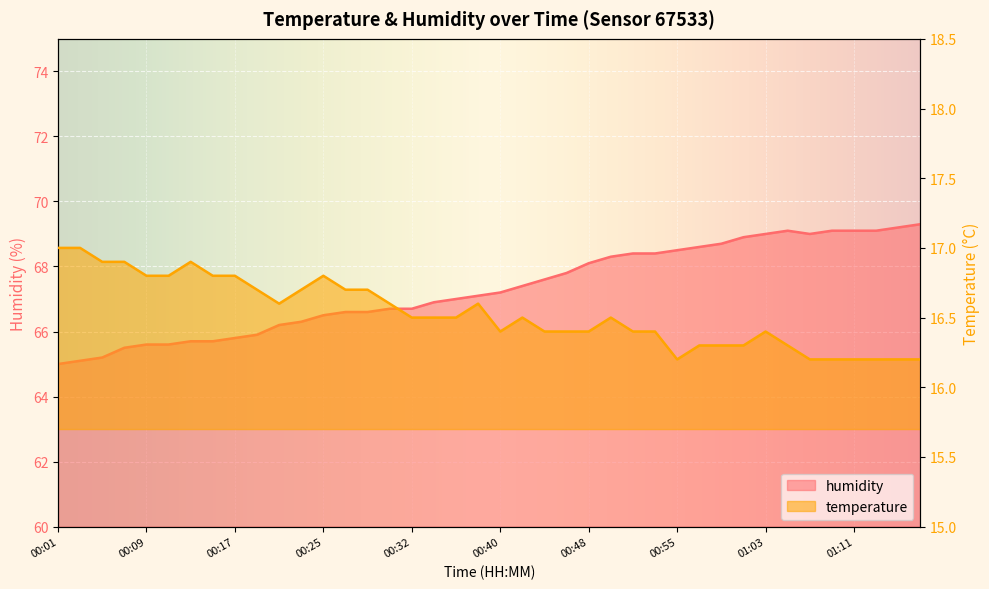

What position from the right is 00:30?

25